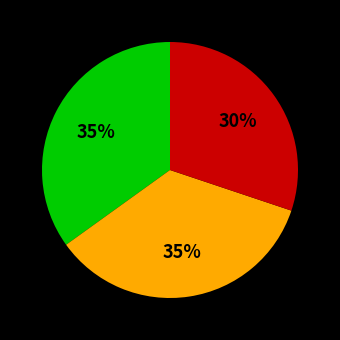

To the nearest percent, what is the difference between the largest and smallest slice percentages?

5%